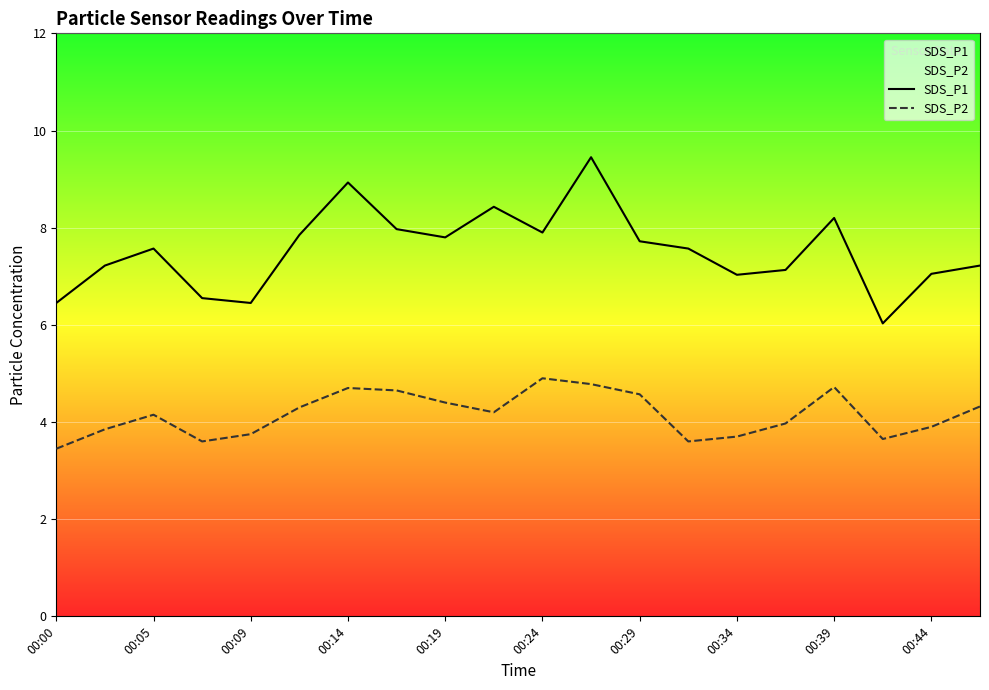

Where is the first local minimum for SDS_P1?

00:09